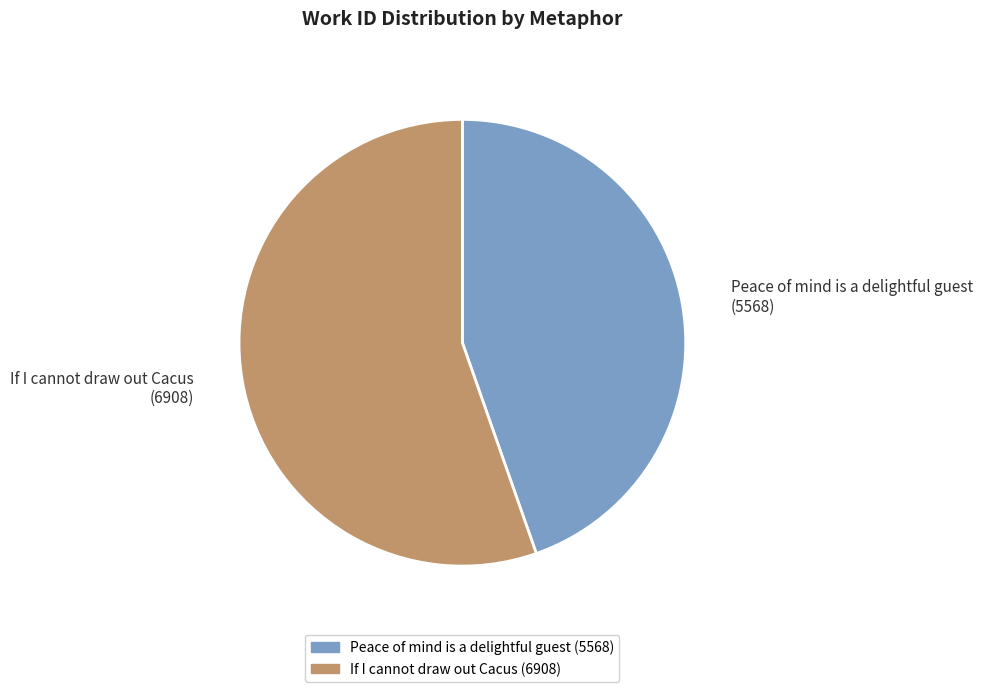

Approximately how many times larger is the value at If I cannot draw out Cacus (6908) compared to Peace of mind is a delightful guest (5568)?

1.2